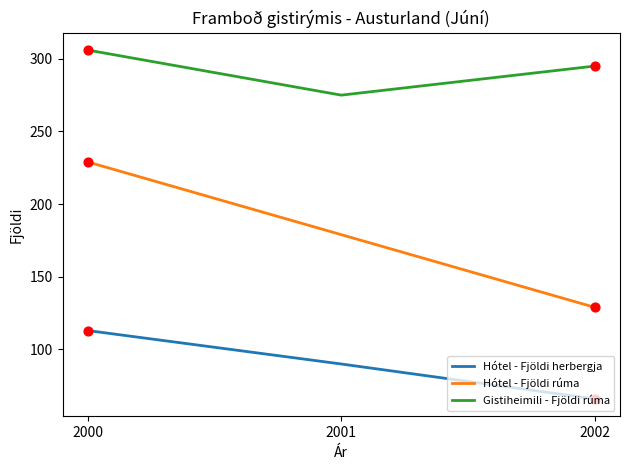

At how many categories does at least one series exceed 278?

2